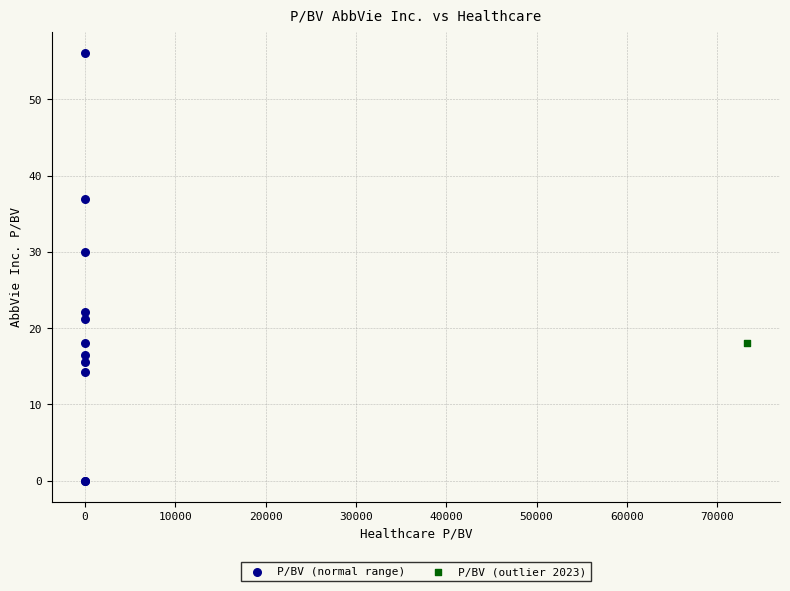

What are all the series names shown in the legend?

P/BV (normal range), P/BV (outlier 2023)